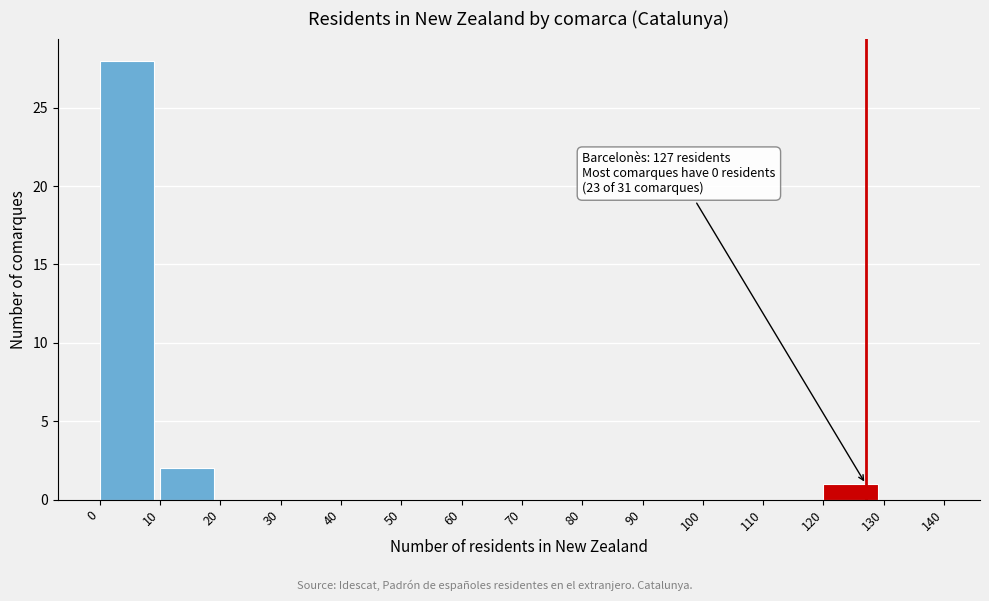

Which range on the x-axis has the tallest bar?

0 to 10